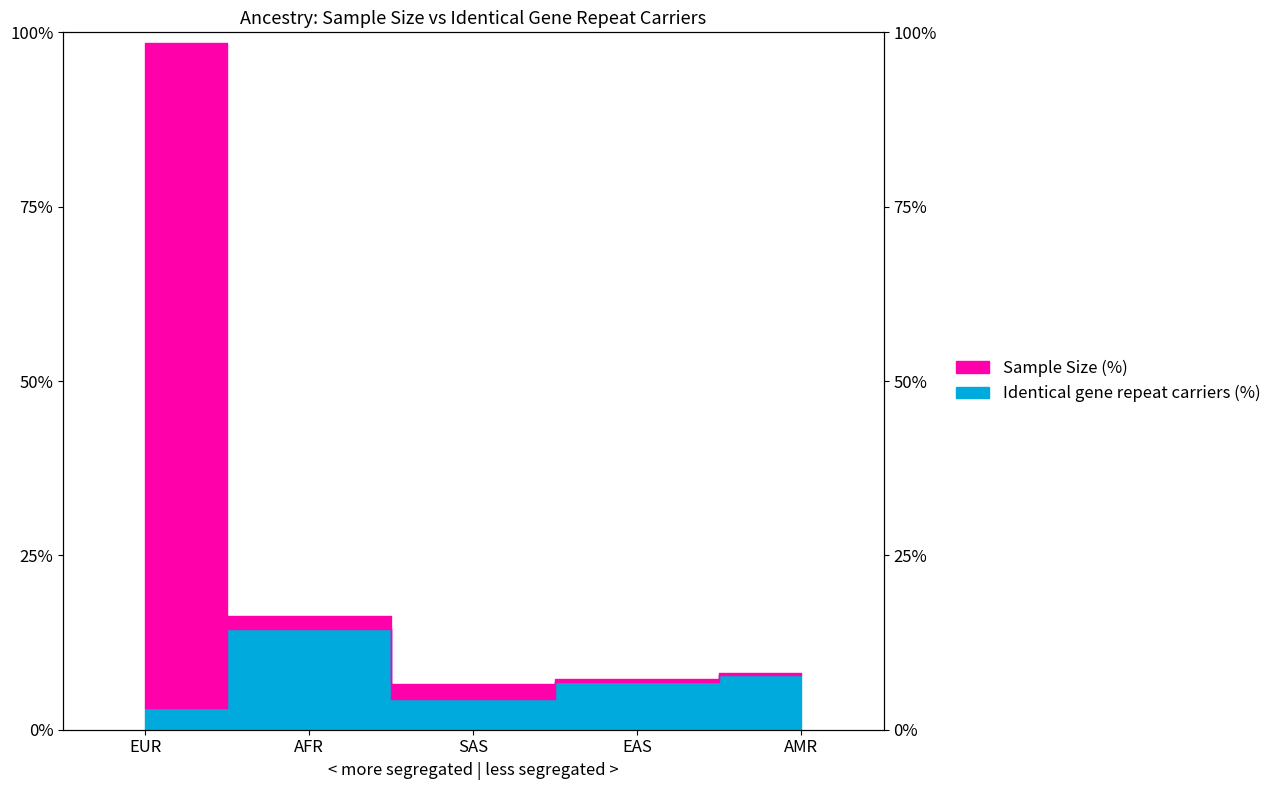

Where does the Sample Size (%) series first go above 8?

EUR